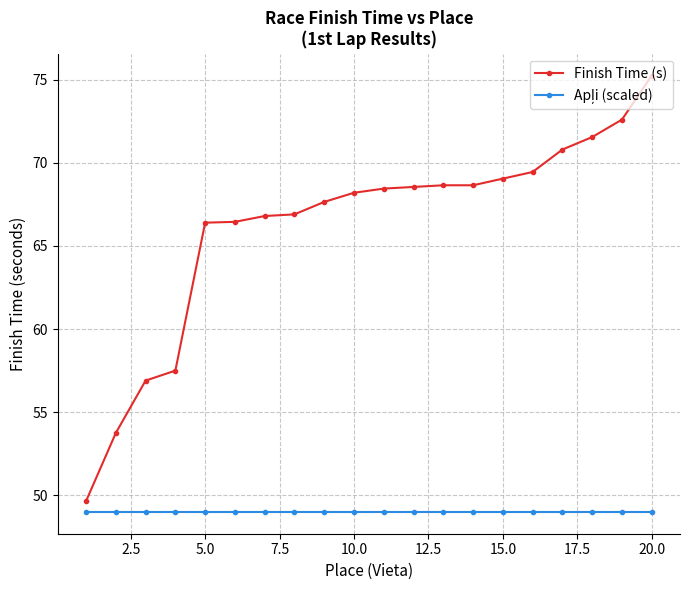

Which series has the widest spread of values?

Finish Time (s)